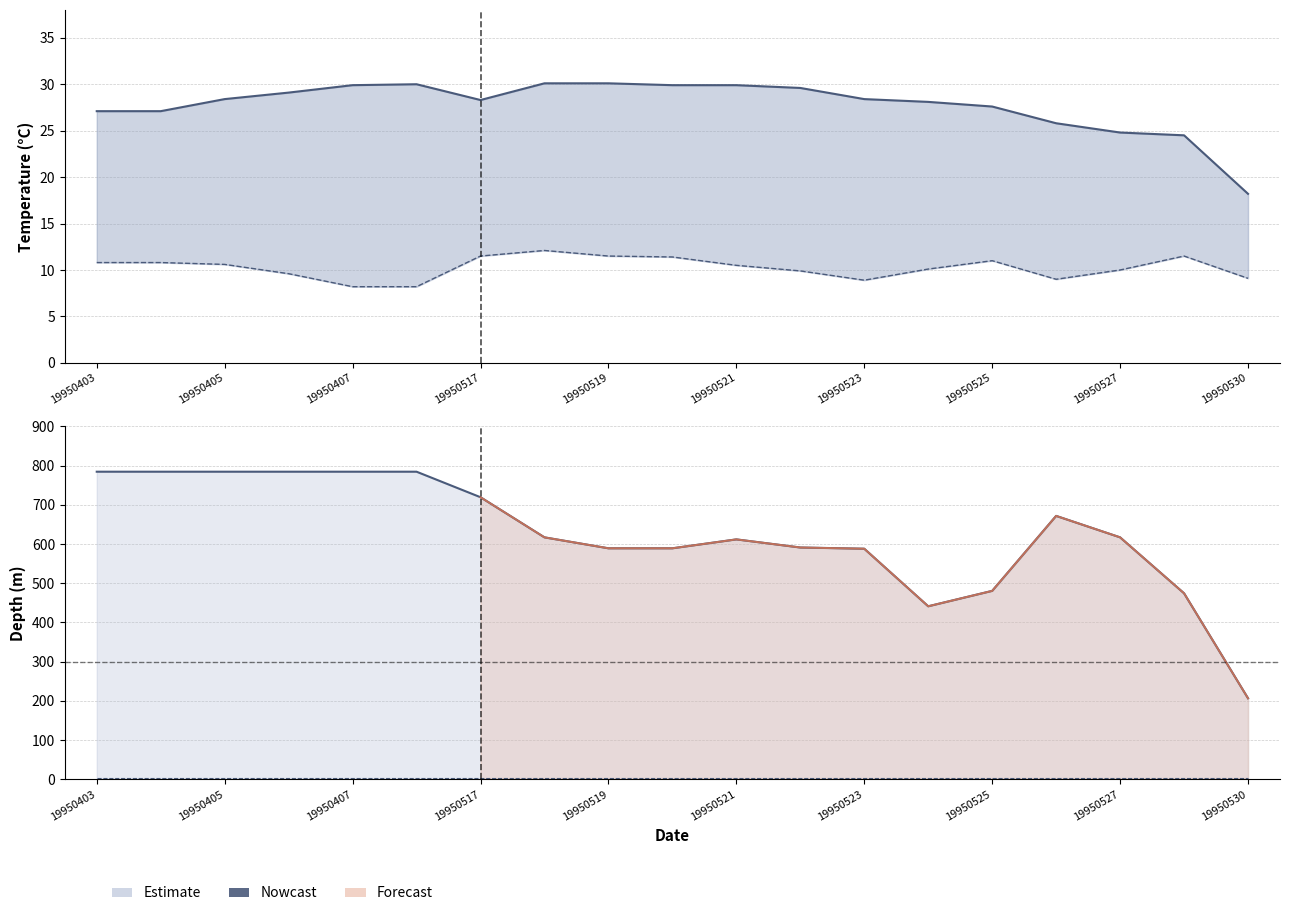

Read the temperature_max value at 19950407.

29.9